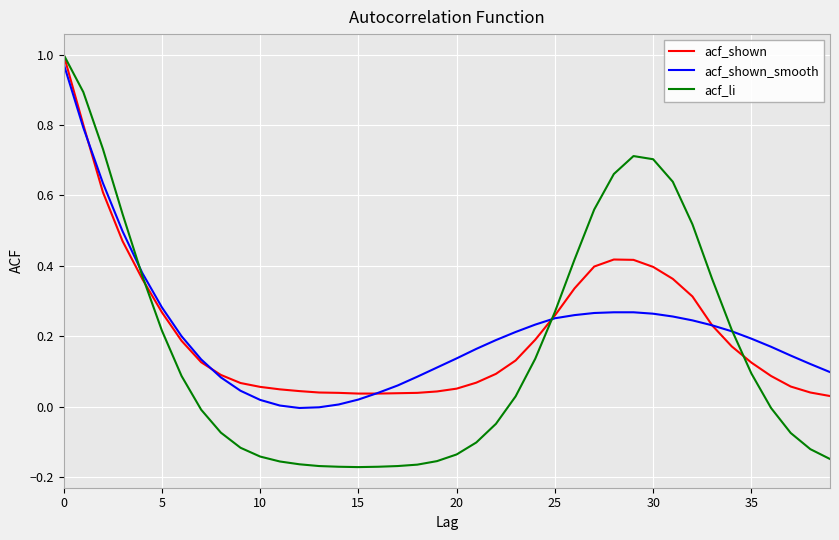

Which series has the widest spread of values?

acf_li